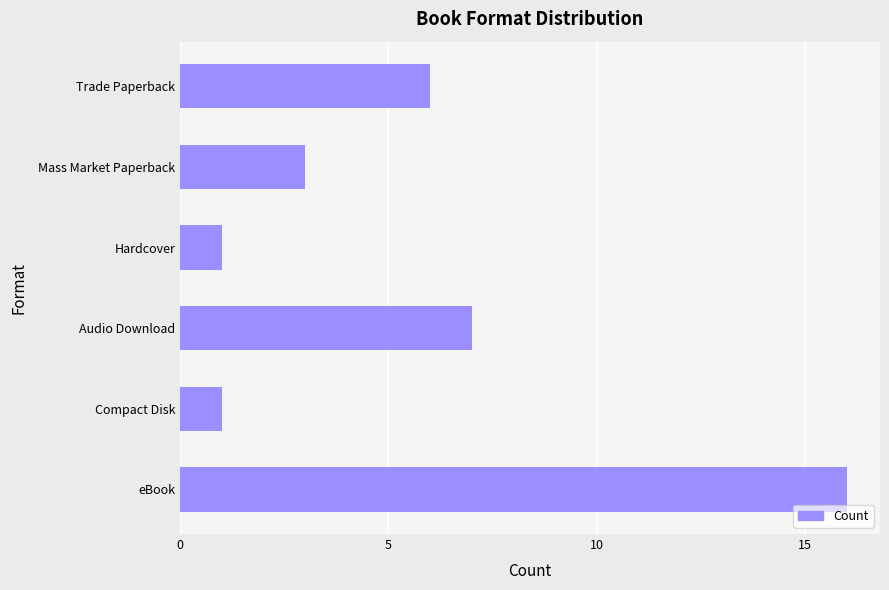

Is it true that the value at Trade Paperback is 6?

True